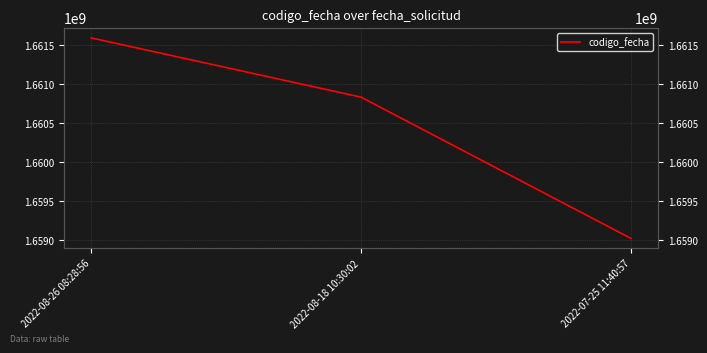

What is the sum of the values at 2022-07-25 11:40:57 and 2022-08-26 08:28:56?

3320616924